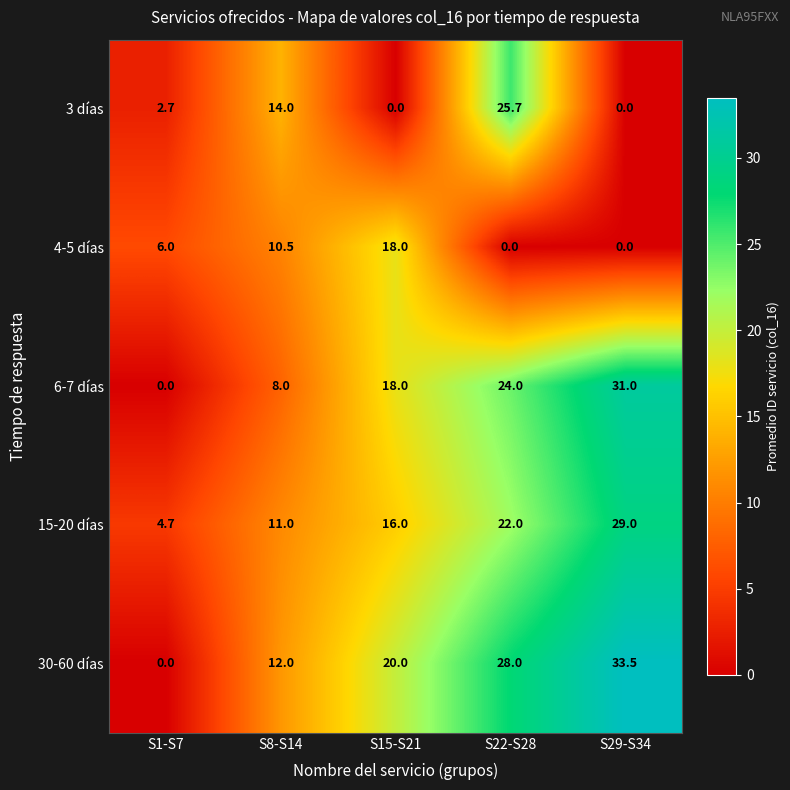

What is the maximum value for 3 días?

25.7